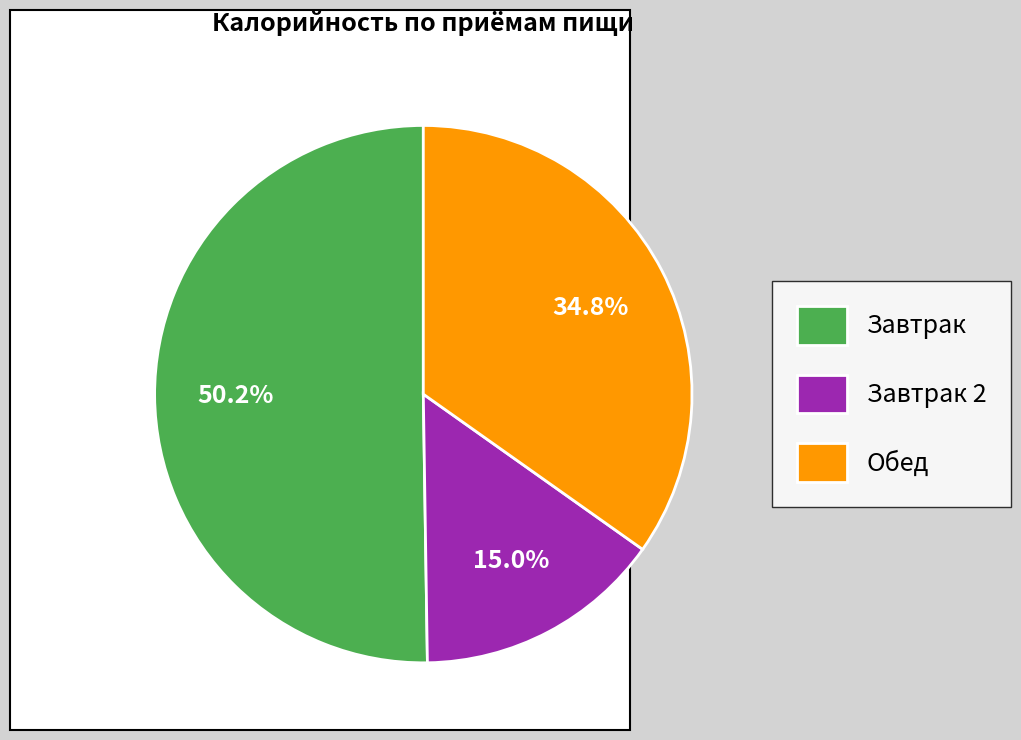

How much of the chart is everything except Обед?

65.2%